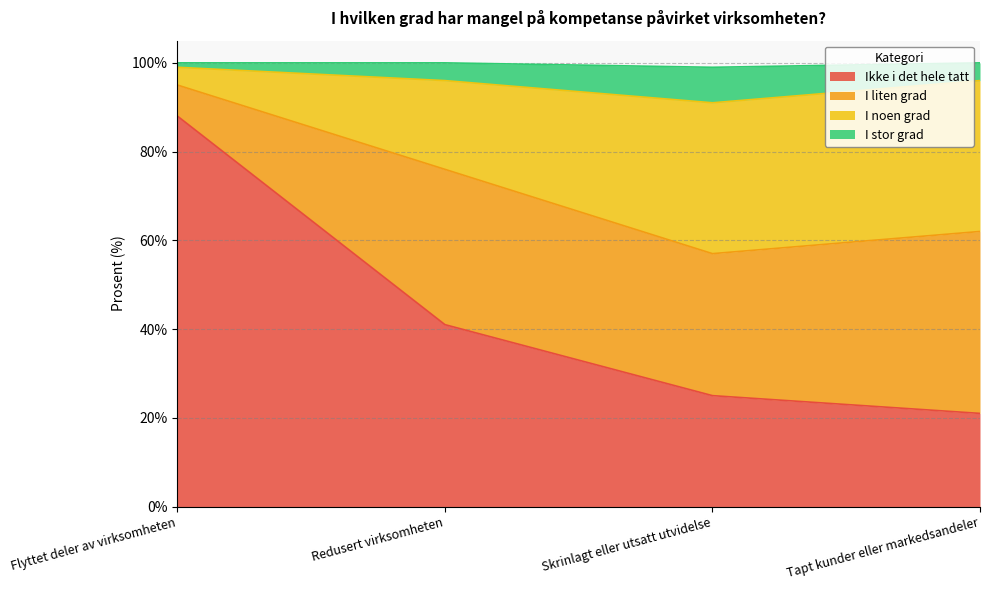

What is the total value across all series at Tapt kunder eller markedsandeler?

100